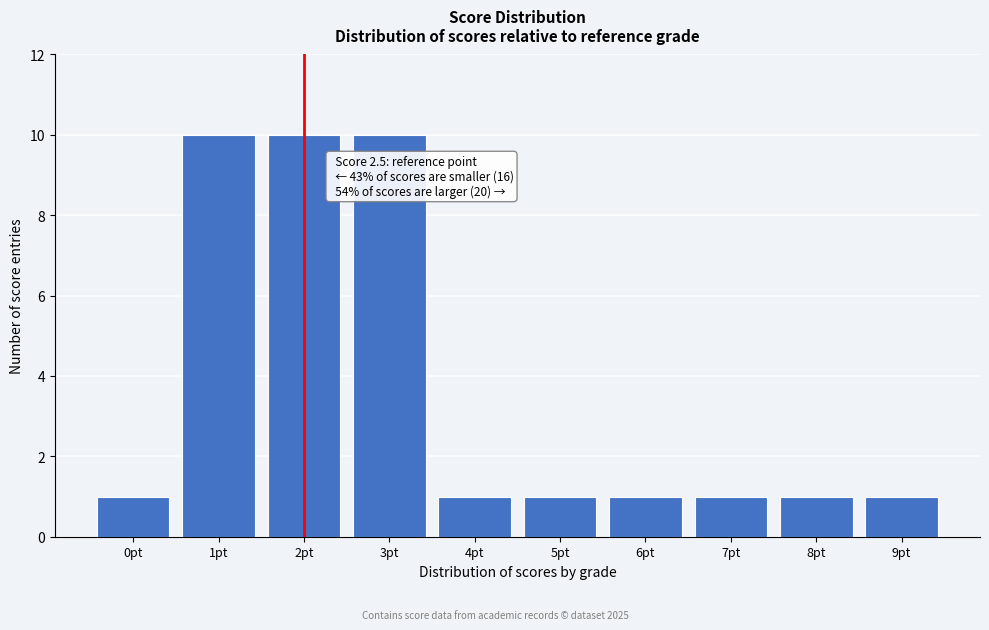

Reading right to left, list all the values displayed in this chart.

9pt=1	8pt=1	7pt=1	6pt=1	5pt=1	4pt=1	3pt=10	2pt=10	1pt=10	0pt=1